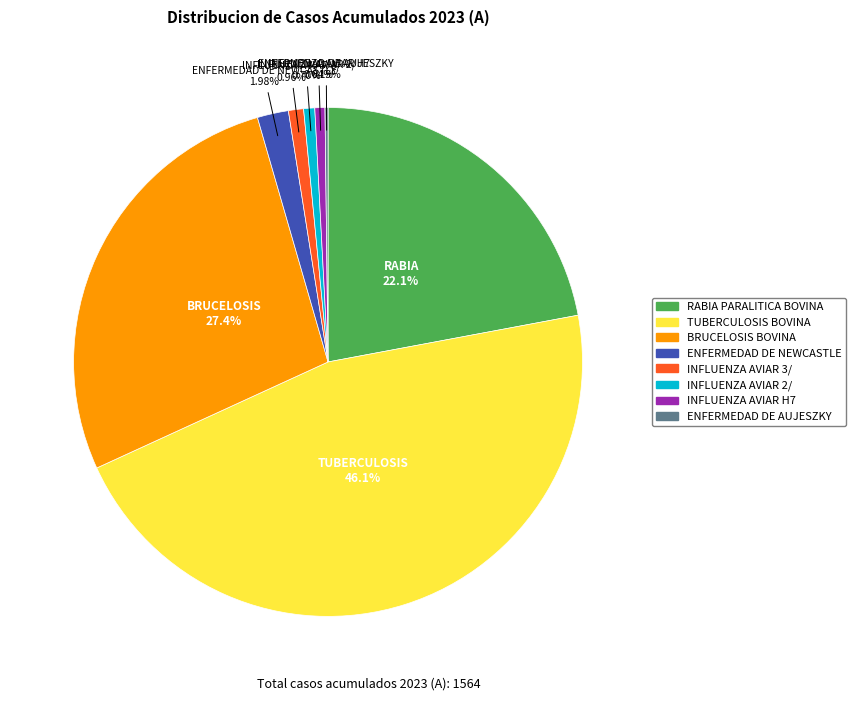

To the nearest percent, what is the combined percentage of RABIA PARALITICA BOVINA and INFLUENZA AVIAR 2/?

23%